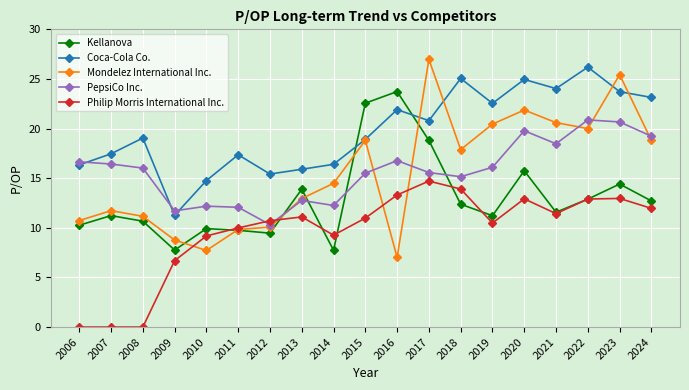

At 2006, list the series in order from largest to smallest.

PepsiCo Inc., Coca-Cola Co., Mondelez International Inc., Kellanova, Philip Morris International Inc.